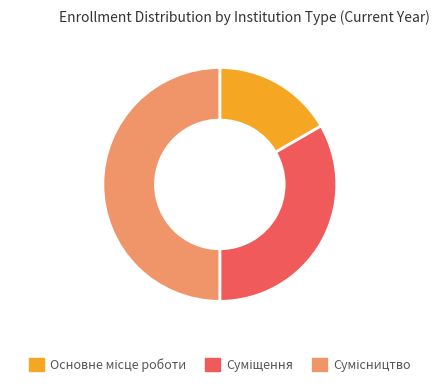

To the nearest percent, what is the difference between the Суміщення and Сумісництво slice percentages?

17%